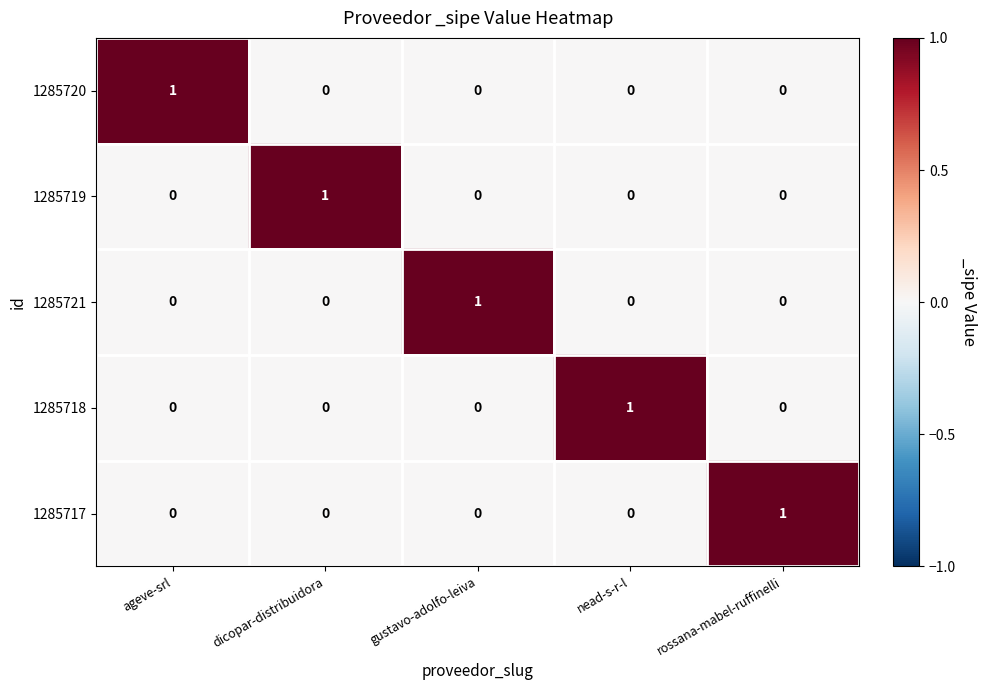

Count the 1285717 values in the range 0 to 1.

5